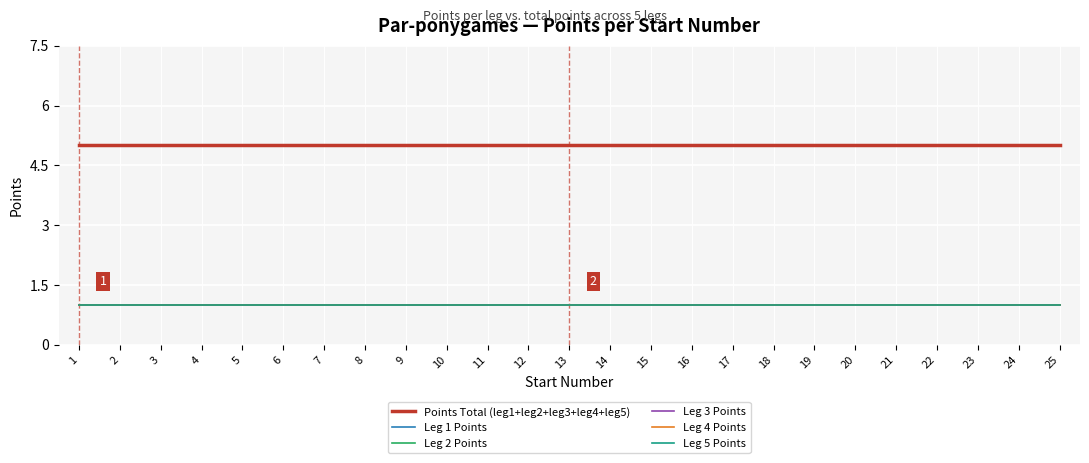

What is the sum of the Leg 4 Points values at 22 and 7?

2